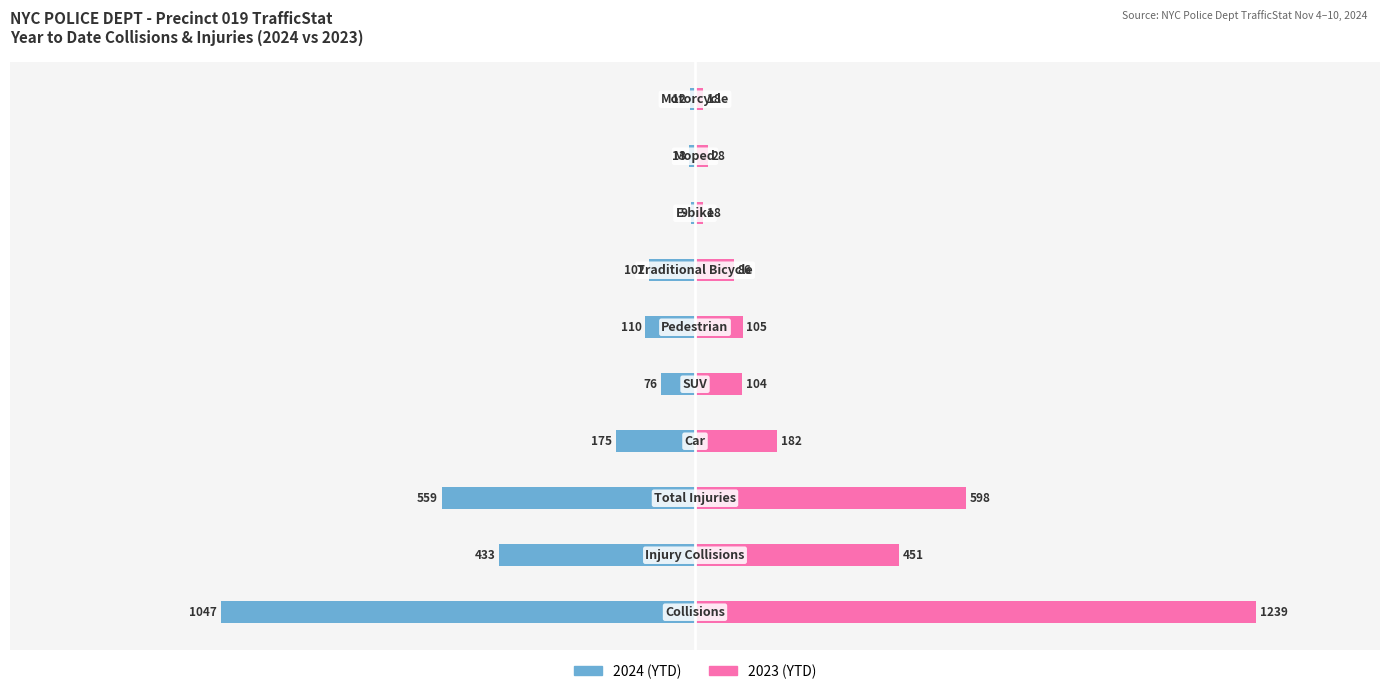

What is the value of the 2024 (YTD) bar at the 2nd from the left?

-433